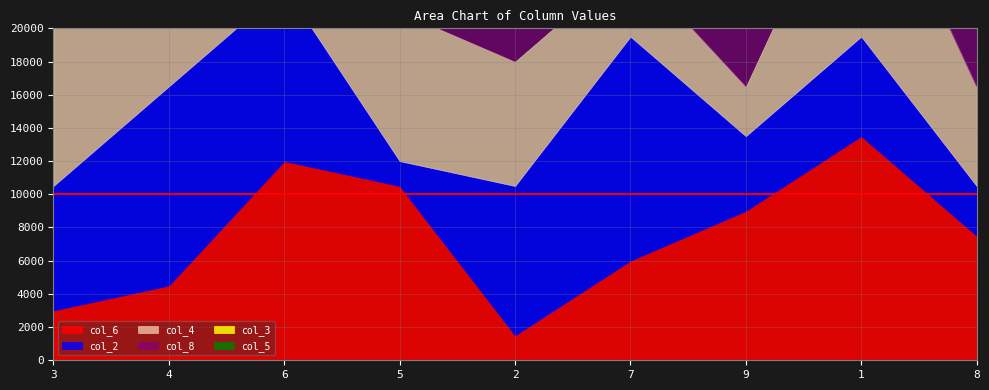

What is the label of the 8th point from the left?

1